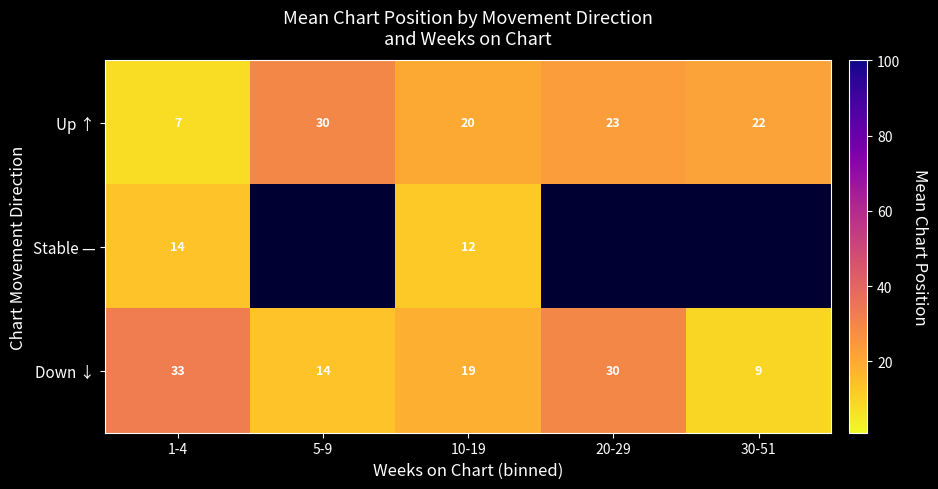

Rank the series at 10-19 from highest to lowest value.

Up ↑, Down ↓, Stable —